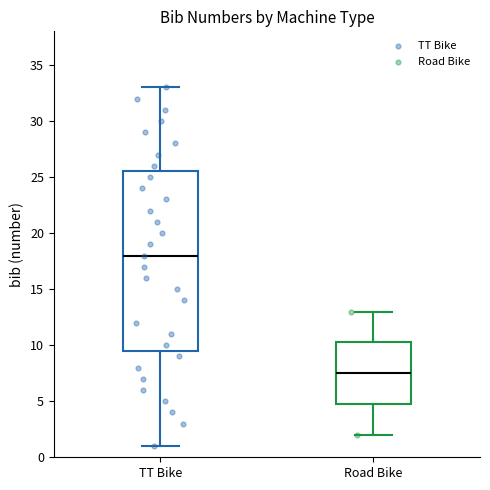

Where does the lower whisker of the box for Road Bike end on the y-axis? The values are not printed on the chart, so give them approximately, as read against the axis.

2.0